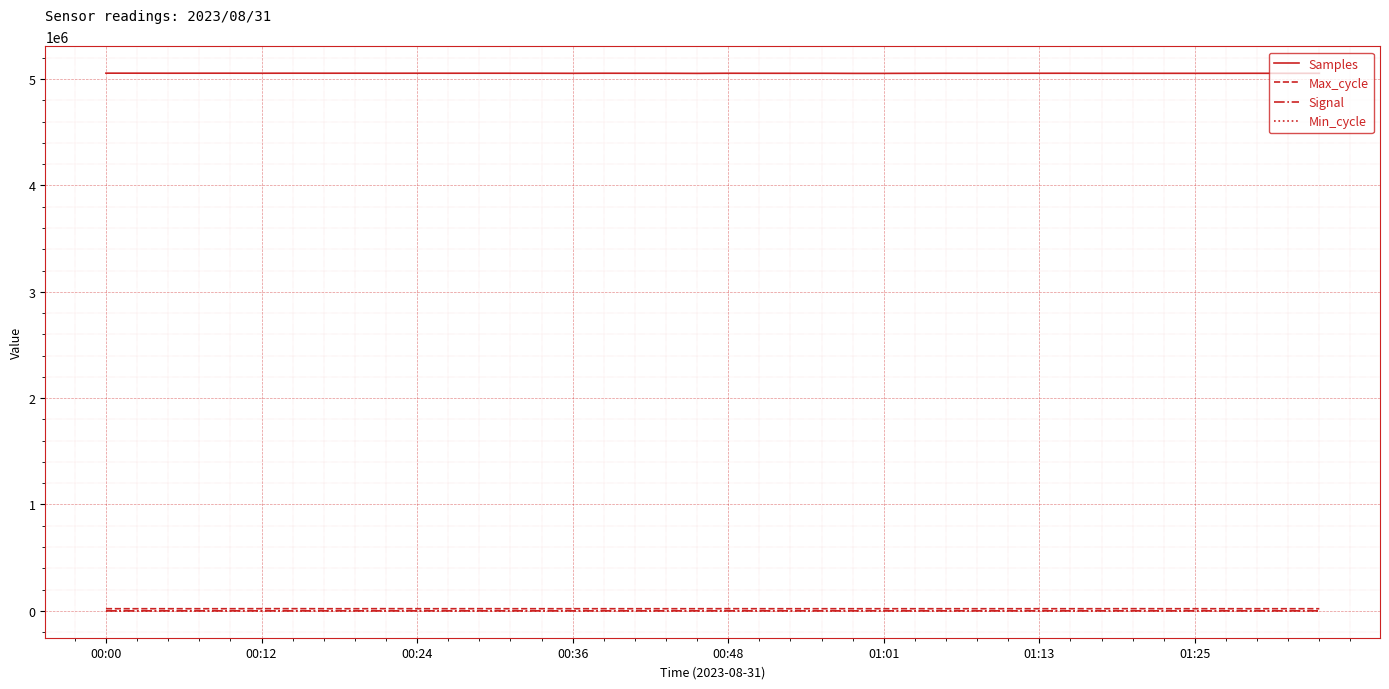

What is the greatest value displayed?

5055578